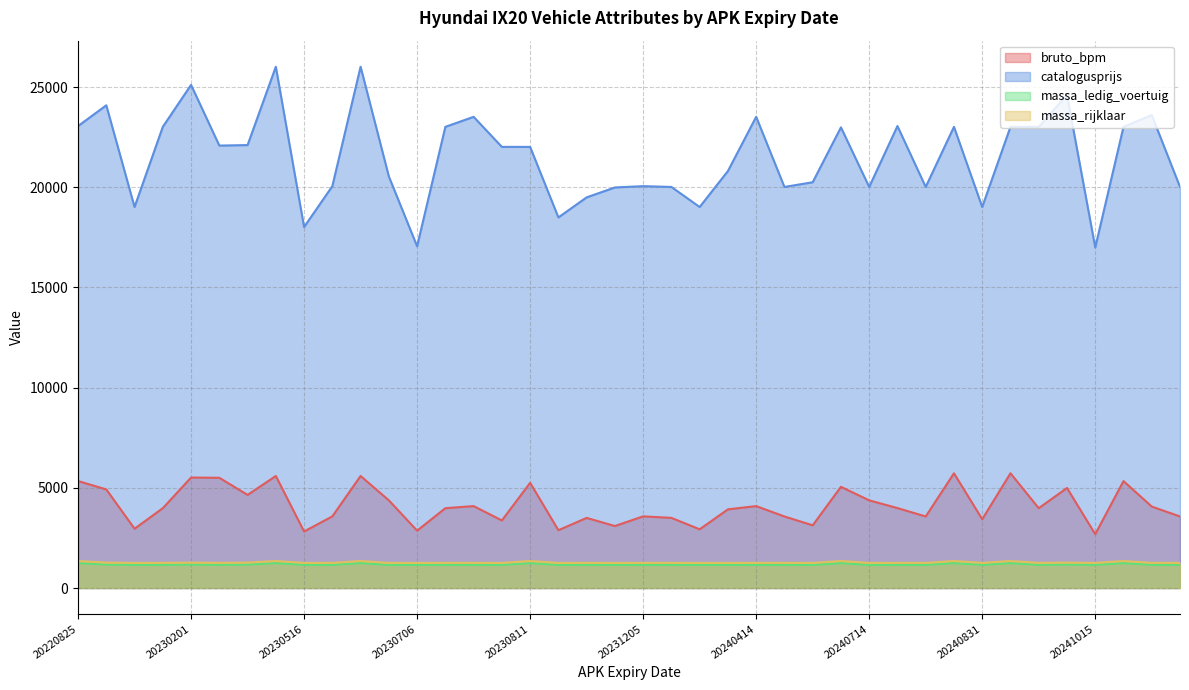

True or false: massa_ledig_voertuig and catalogusprijs cross at least once.

False